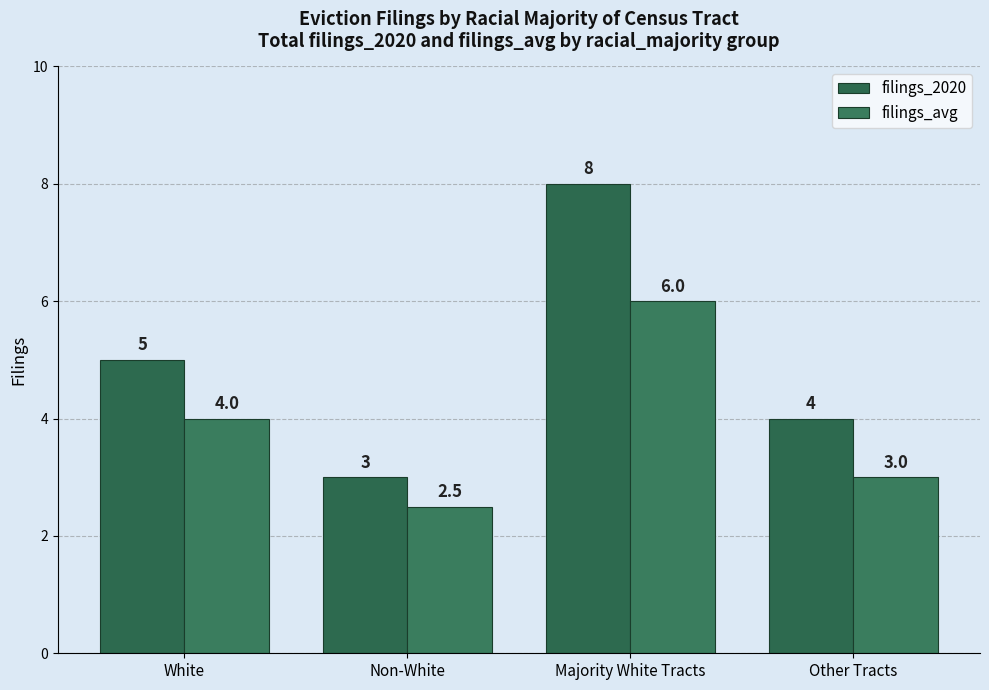

True or false: filings_2020 has a value of 1.9 at Other Tracts.

False